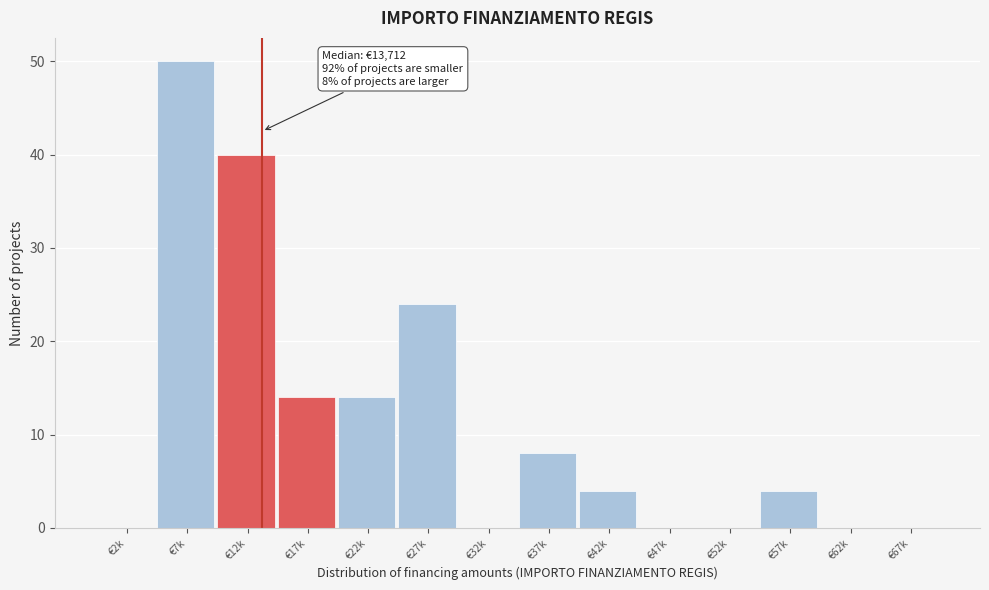

Reading left to right, extract all data points from this chart.

€2k=0	€7k=50	€12k=40	€17k=14	€22k=14	€27k=24	€32k=0	€37k=8	€42k=4	€47k=0	€52k=0	€57k=4	€62k=0	€67k=0